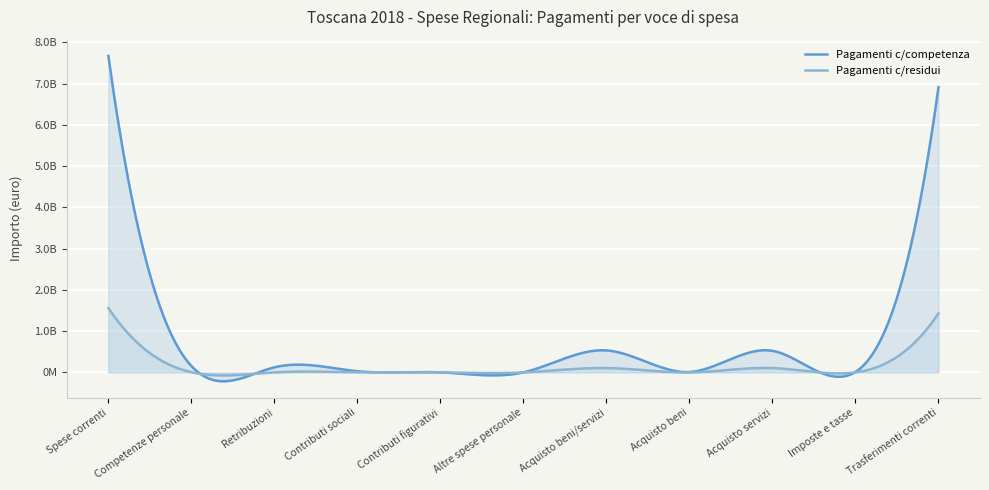

True or false: Pagamenti c/competenza and Pagamenti c/residui cross at least once.

True